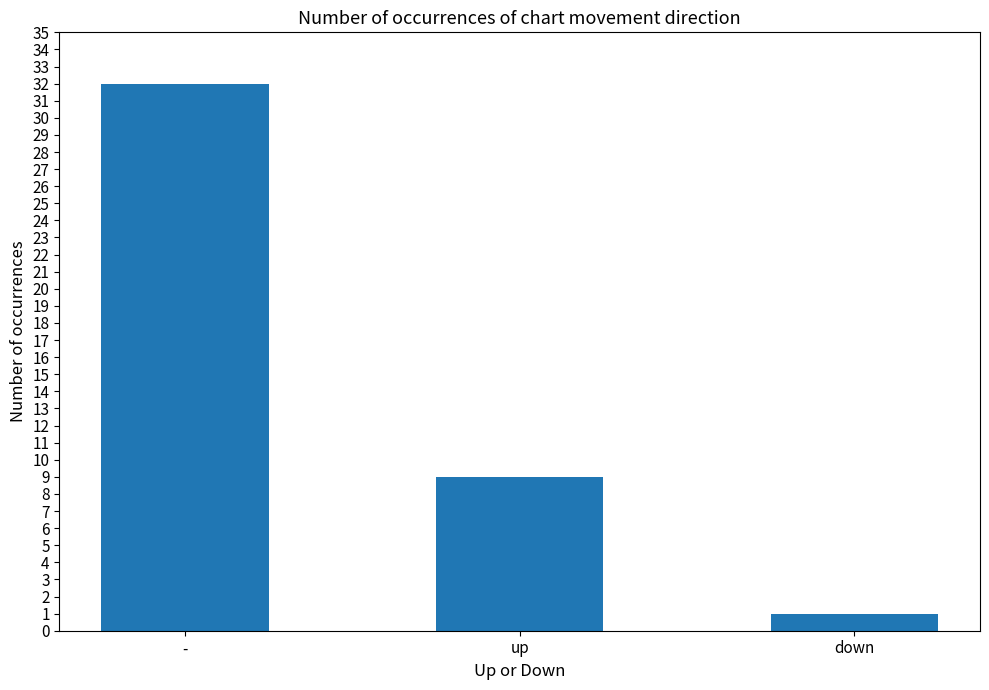

List the labels in order of value, largest first.

-, up, down